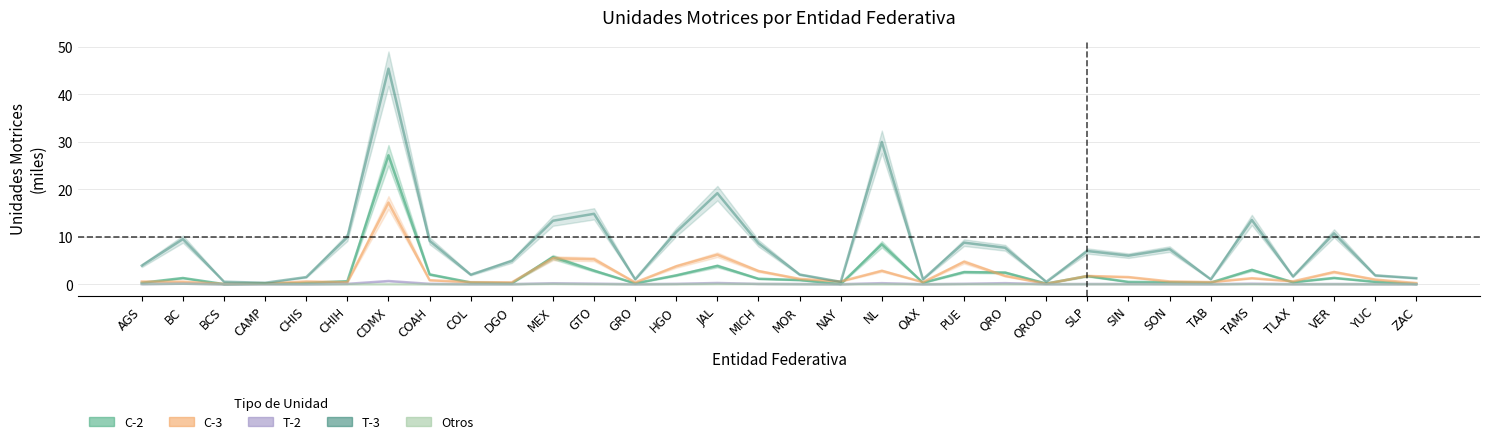

At which label is T-3 closest to 22?

JAL